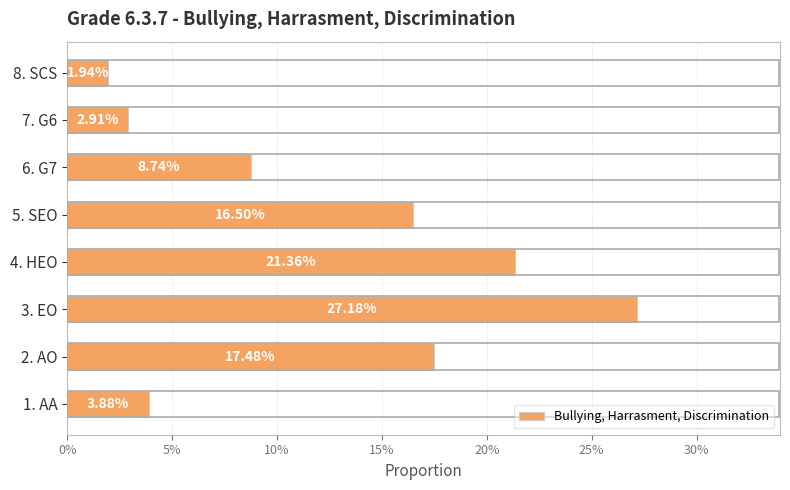

What is the maximum value shown in the chart?

0.3